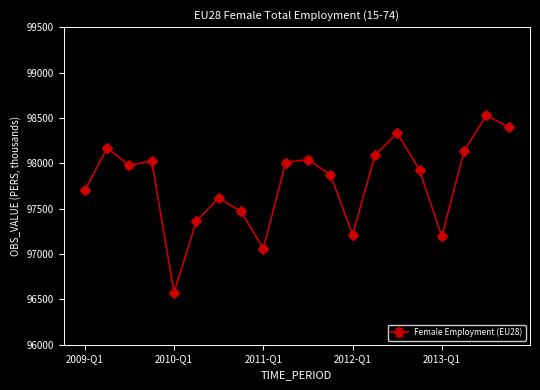

Reading left to right, list all the values displayed in this chart.

97699.8	98167.5	97976.8	98025.4	96575.4	97363.4	97616.6	97470.6	97058.4	98007.7	98040.9	97875.2	97213.4	98086.5	98332.4	97924.6	97194.1	98137.3	98527.7	98399.0